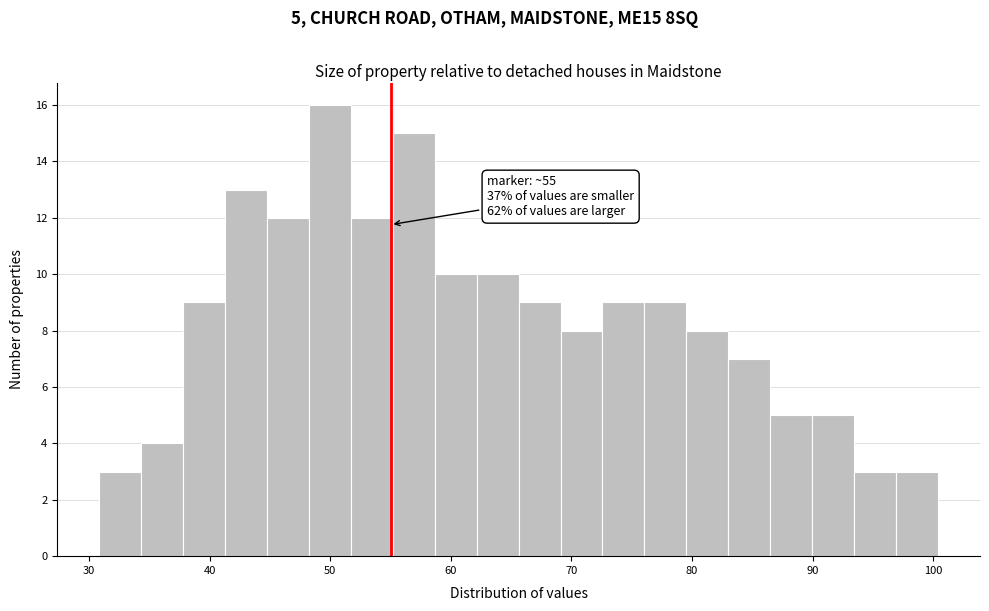

Around what value on the x-axis is the tallest bar? Give the approximate position of its centre, as read against the axis.

50